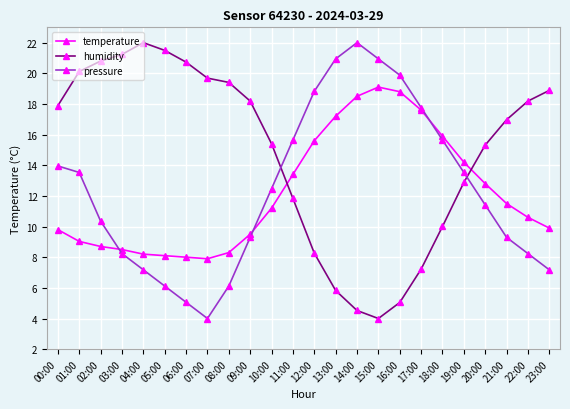

At which label does pressure reach its minimum?

07:00